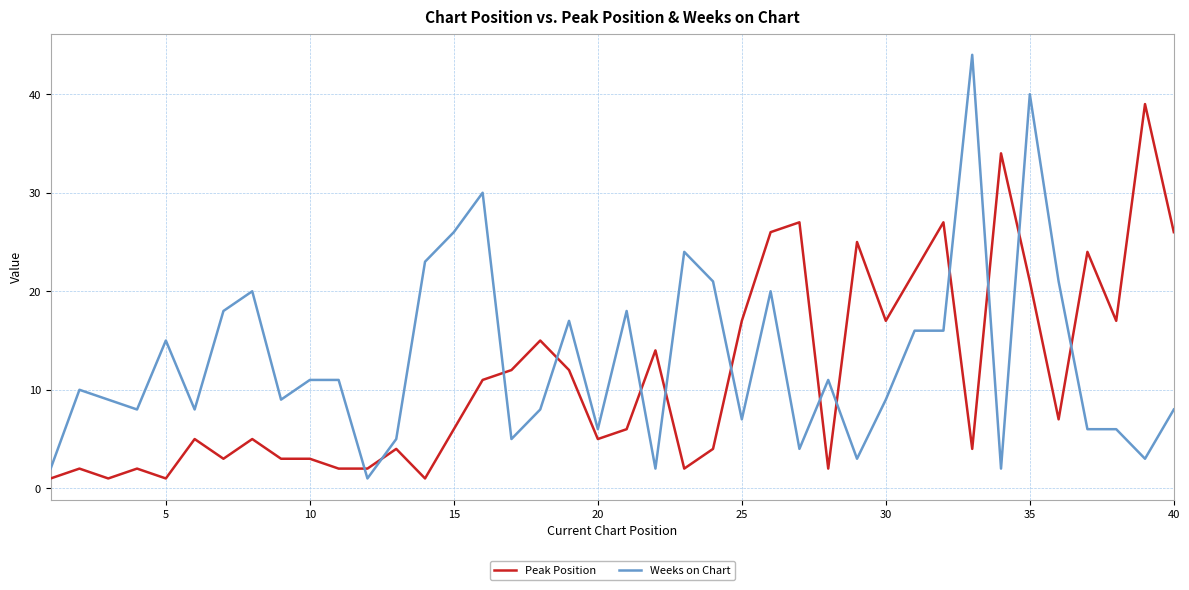

How many categories are shown in the chart?

40